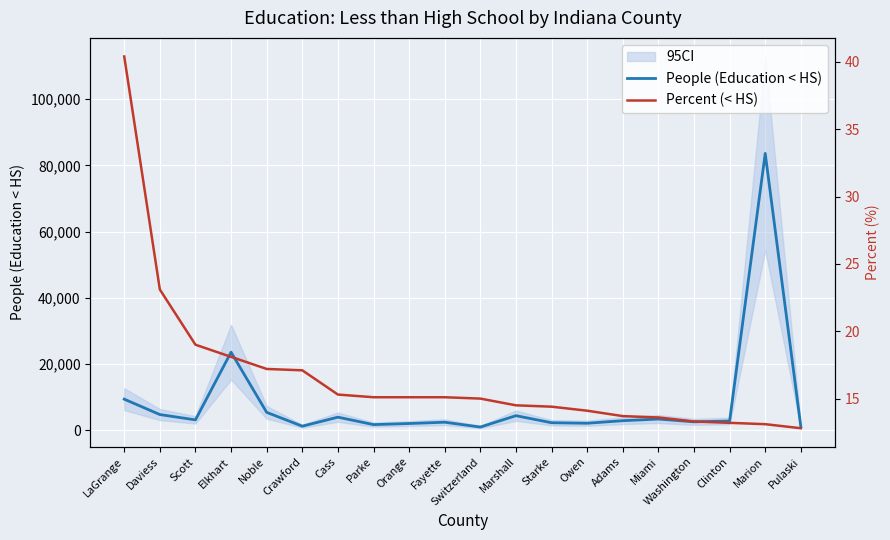

At which category is the sum across all series the highest?

Marion